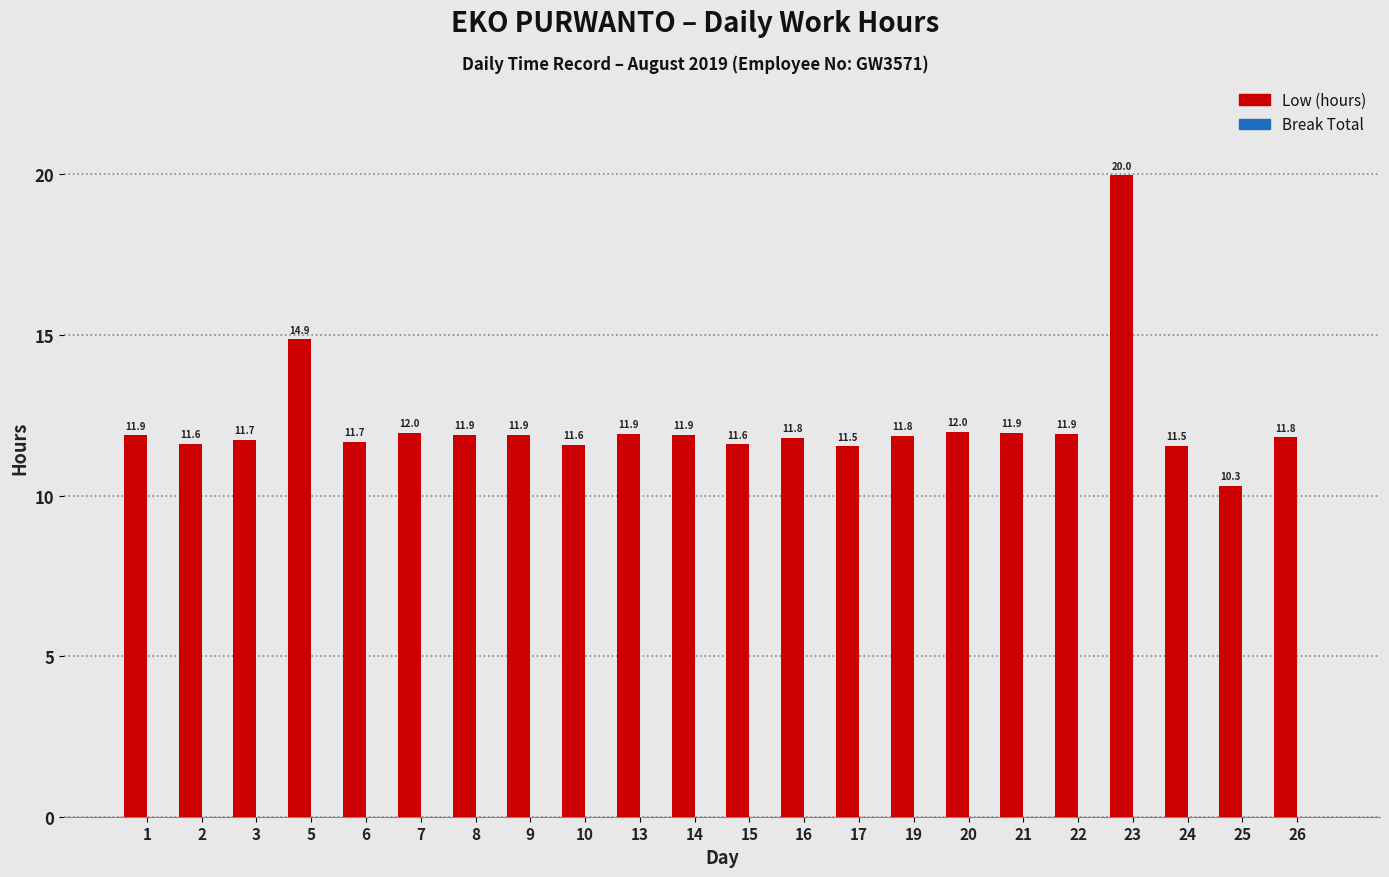

Which category has the highest value across all series?

23